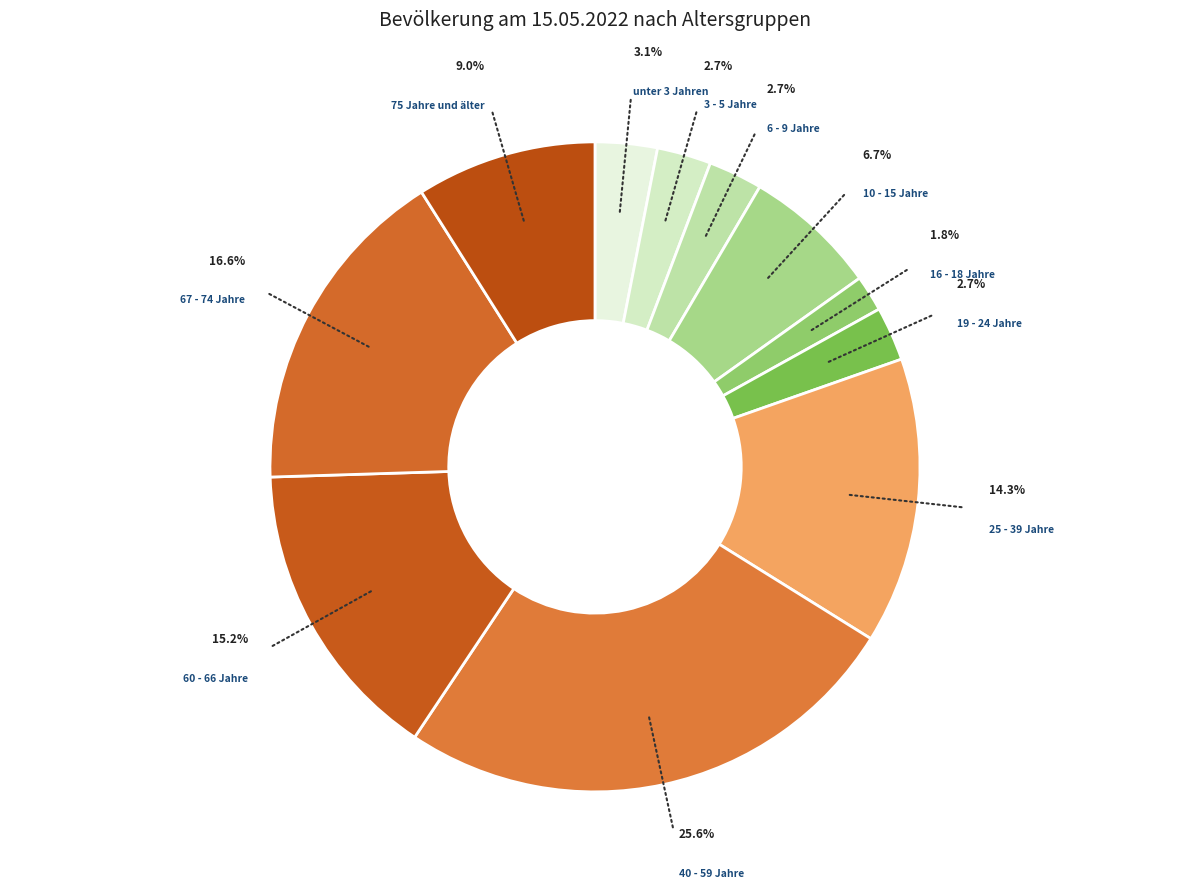

The 16 - 18 Jahre slice represents 1% of the pie. True or false?

False